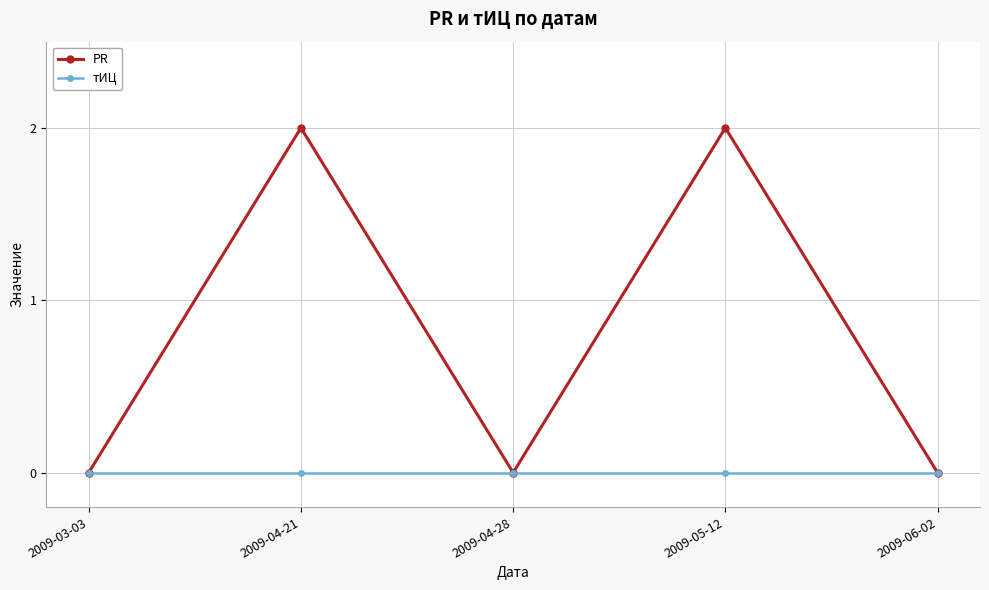

Which series has the largest total across all categories?

PR